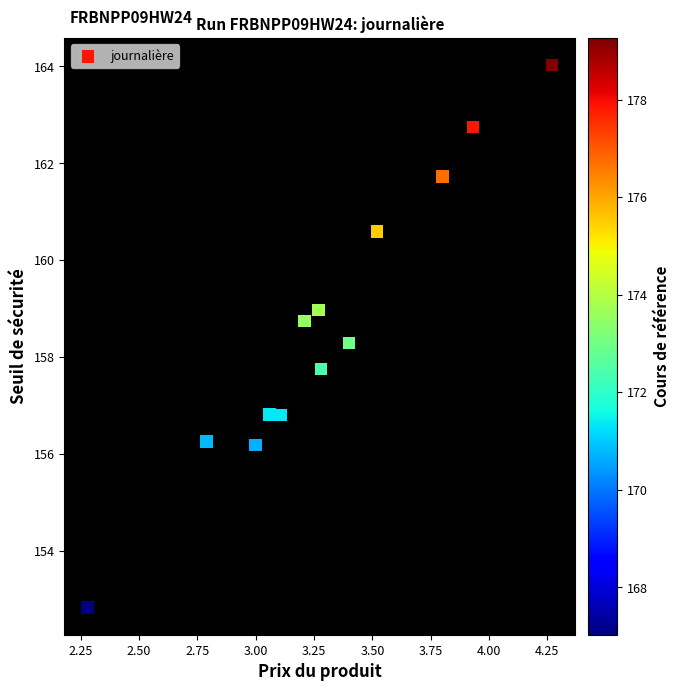

What is the range of X values (max minus min)?

2.0